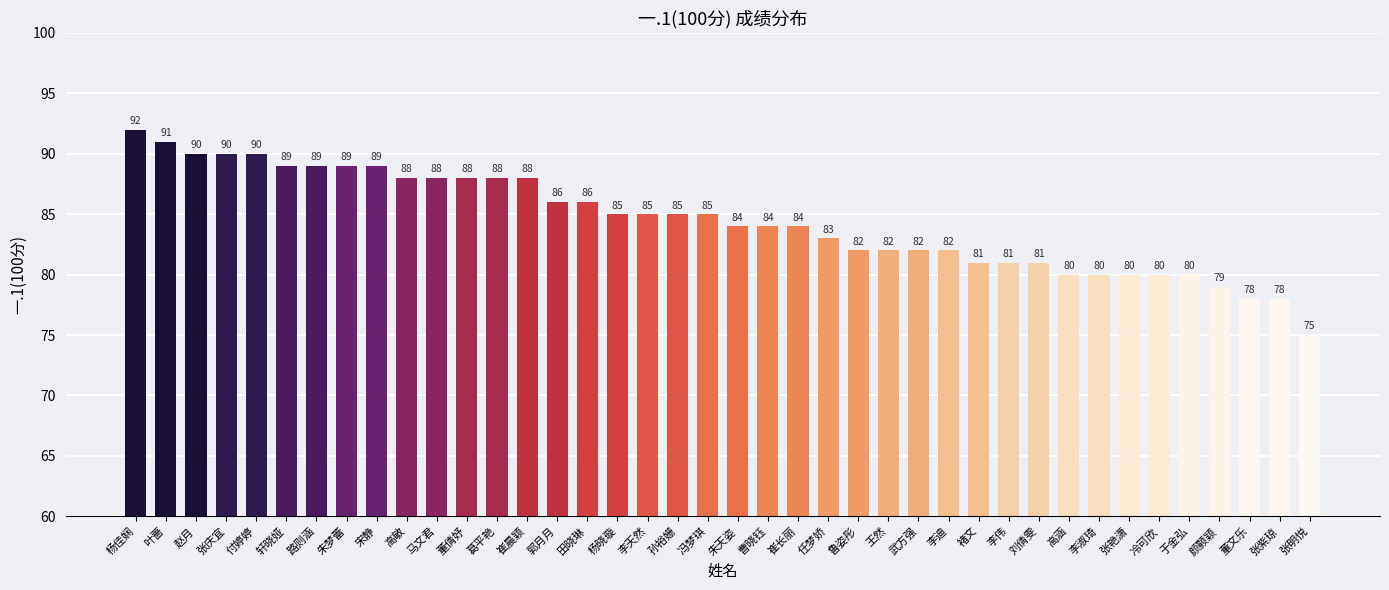

What is the label of the 30th bar from the left?

李伟